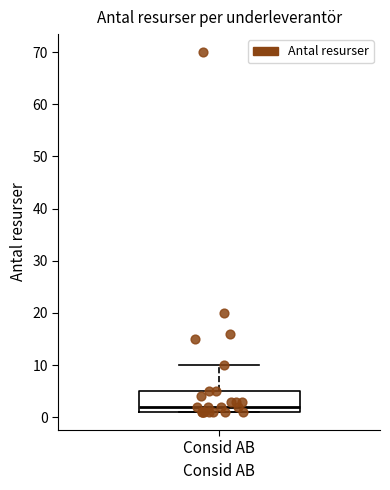

Transcribe this box plot: give where the median line is, the range the box spans, and where the two whiskers end, as read against the y-axis. The values are not printed on the chart, so give them approximately, as read against the axis.

median 2, box 1 to 5, whiskers 1 to 10